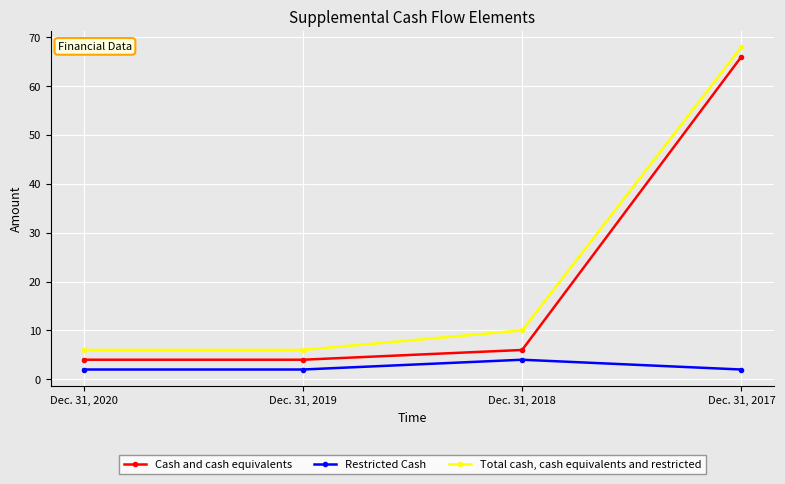

What is the average value of the Cash and cash equivalents series?

20